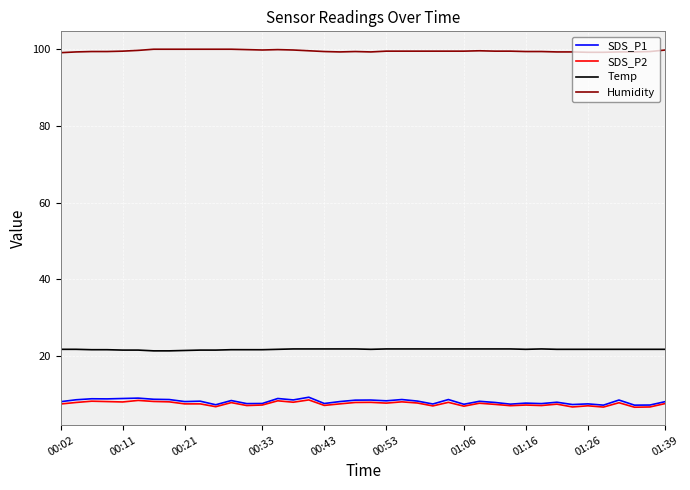

How many lines are shown in the chart?

4